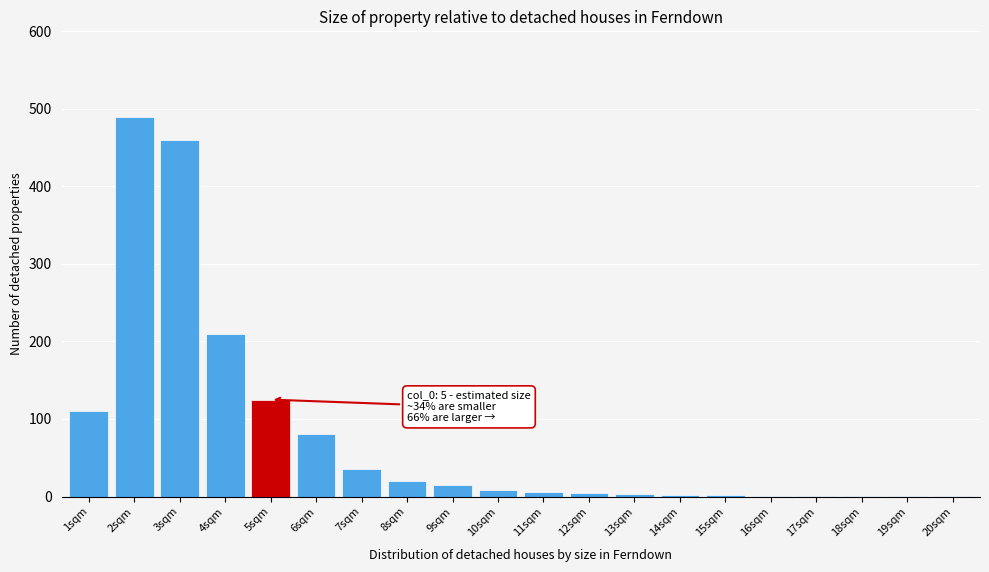

What is the greatest value displayed?

490